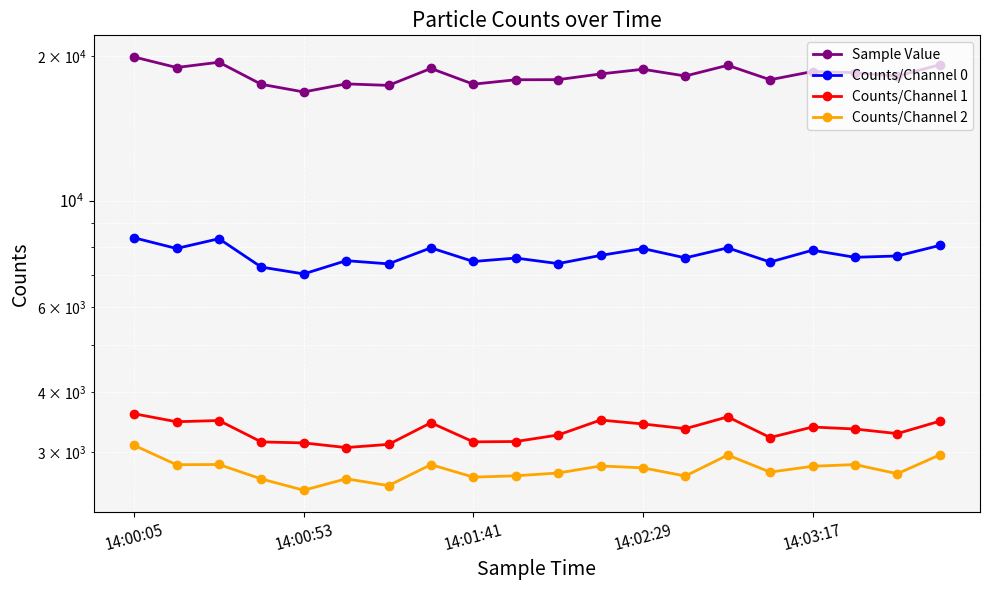

True or false: Counts/Channel 0 and Sample Value intersect in this chart.

False